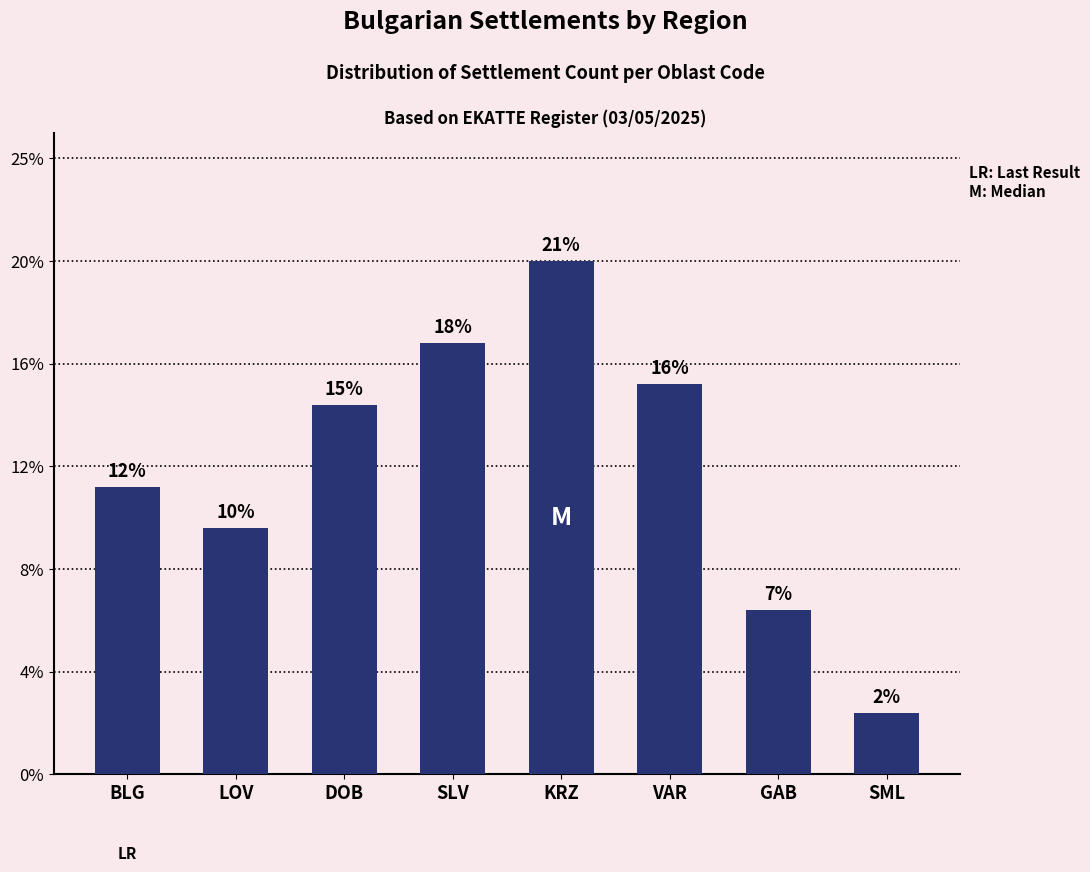

Approximately how many times larger is the value at GAB compared to DOB?

0.4